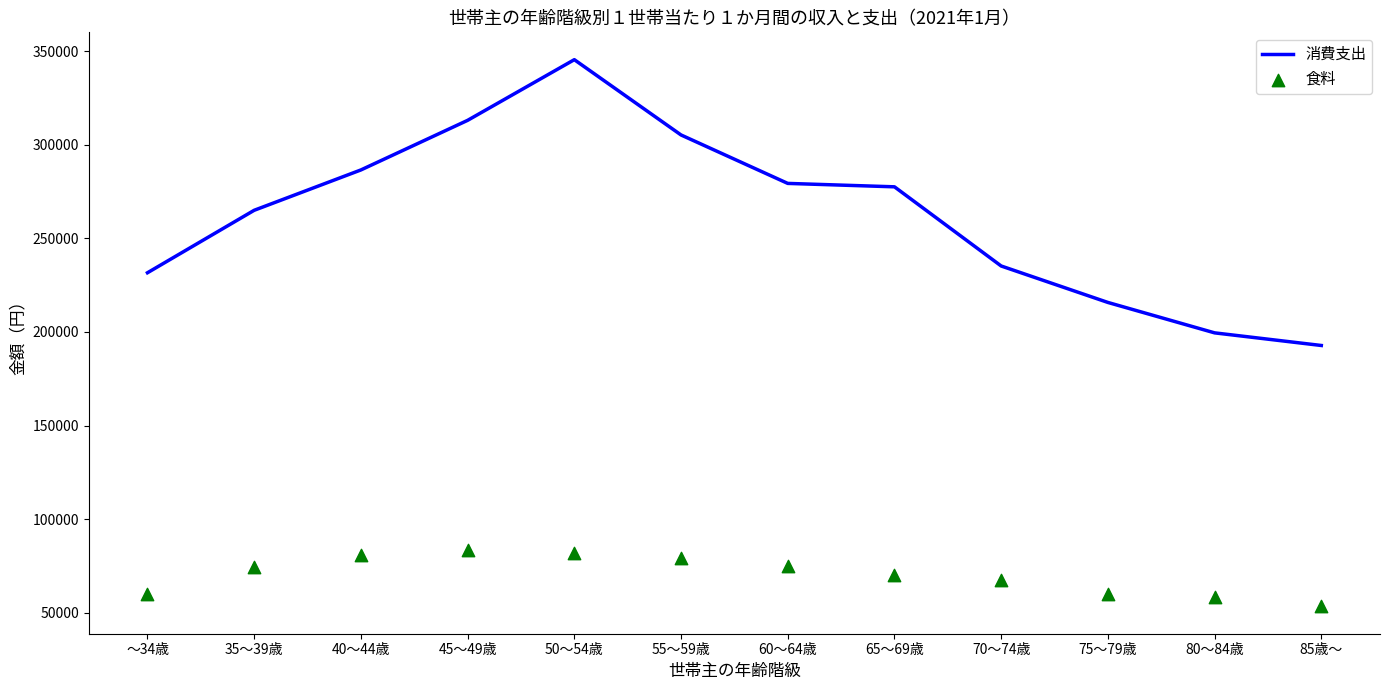

What are all the series names shown in the legend?

消費支出, 食料